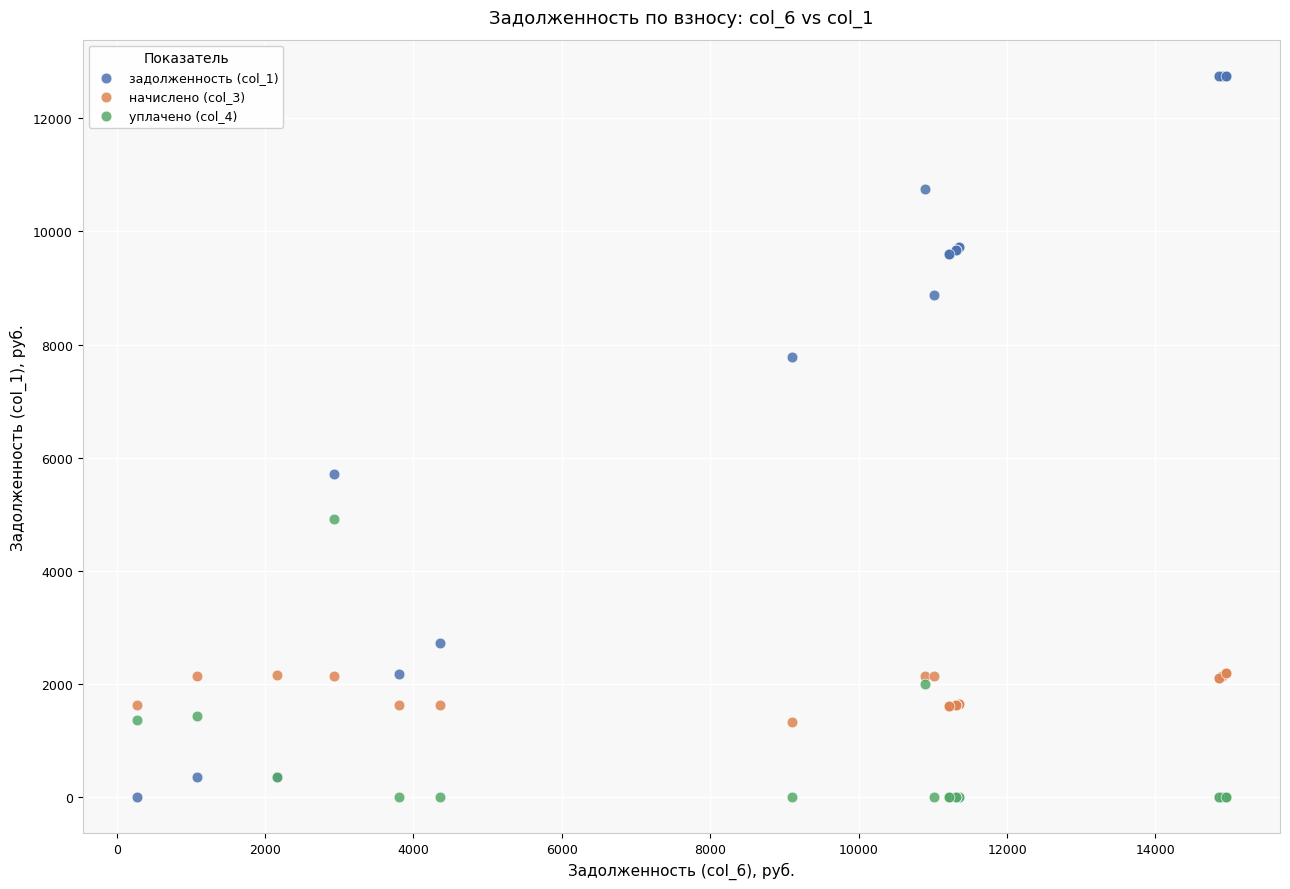

Which series contains the highest Y value?

задолженность (col_1)